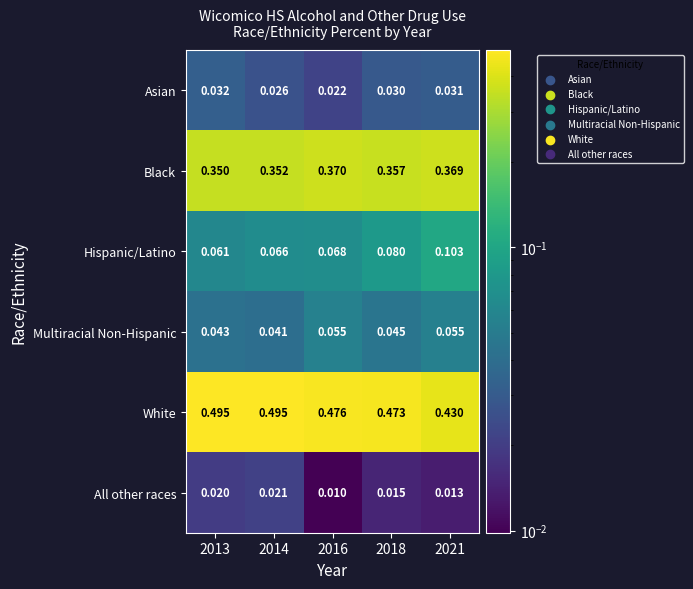

Count the number of data series in this chart.

6